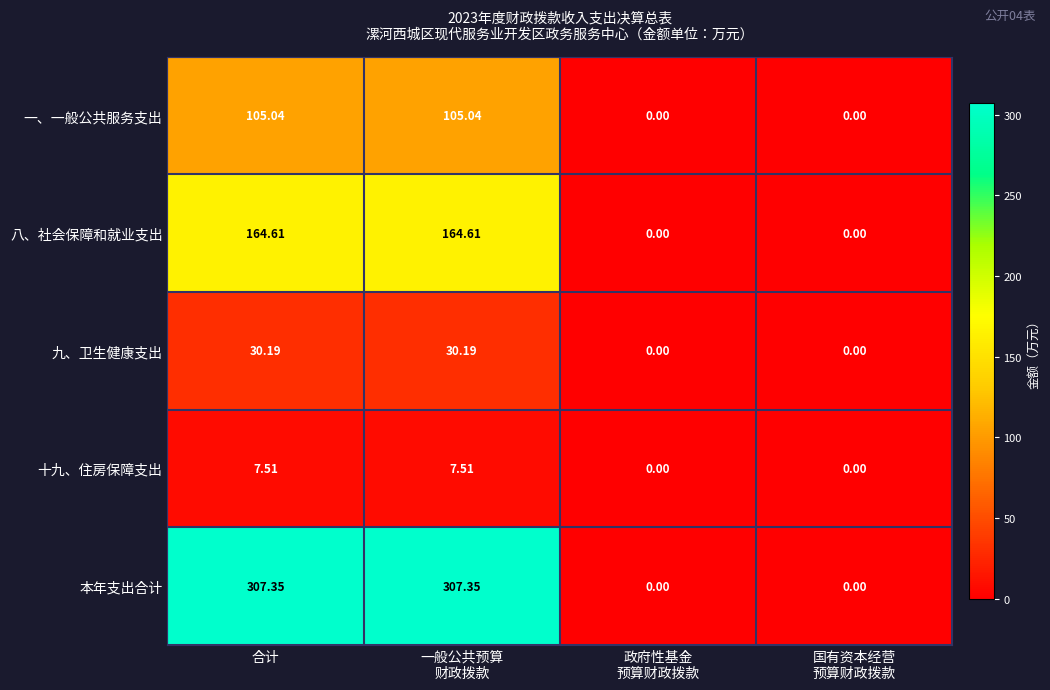

At how many categories does at least one series exceed 150?

2